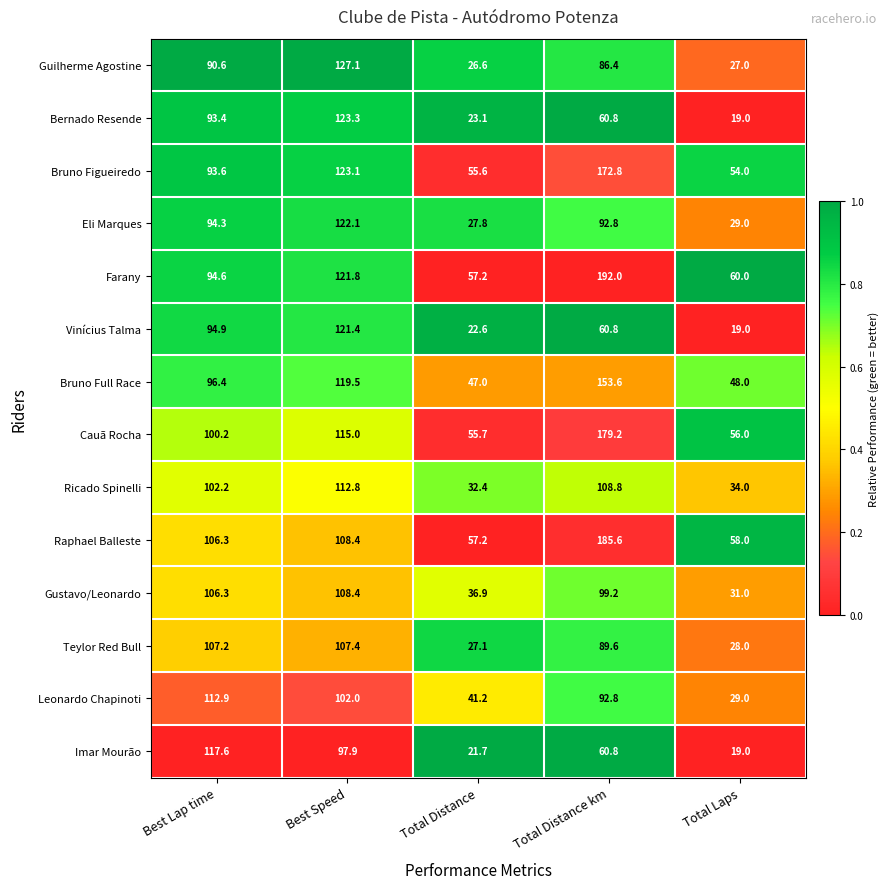

What is the total value across all series at Total Distance km?

1635.2